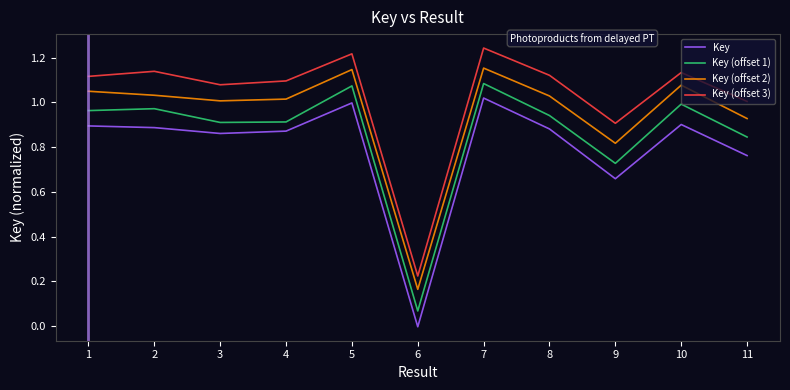

Between 7 and 8, which series saw the biggest shift?

Key (offset 1)